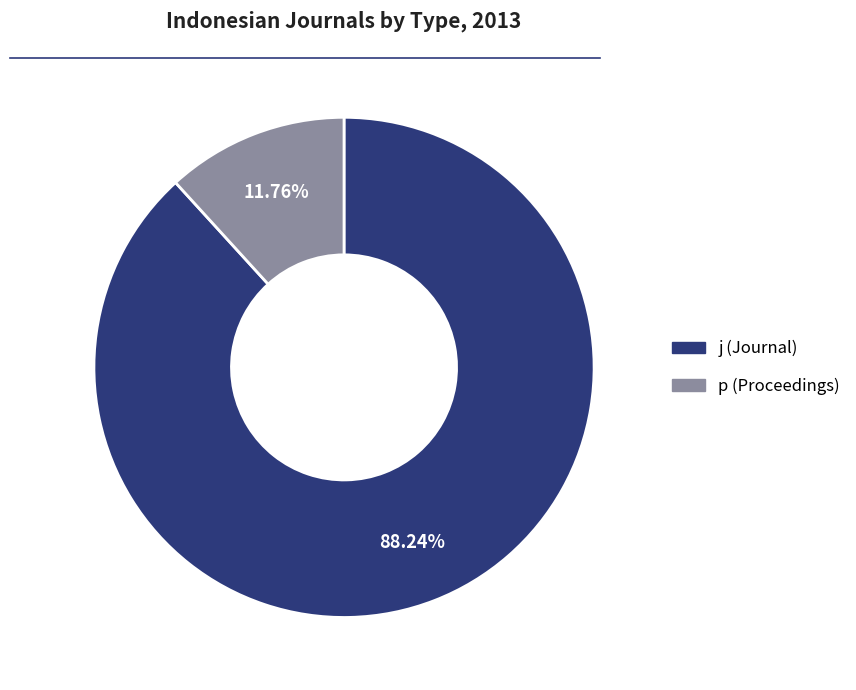

To the nearest percent, what portion does j represent?

88%